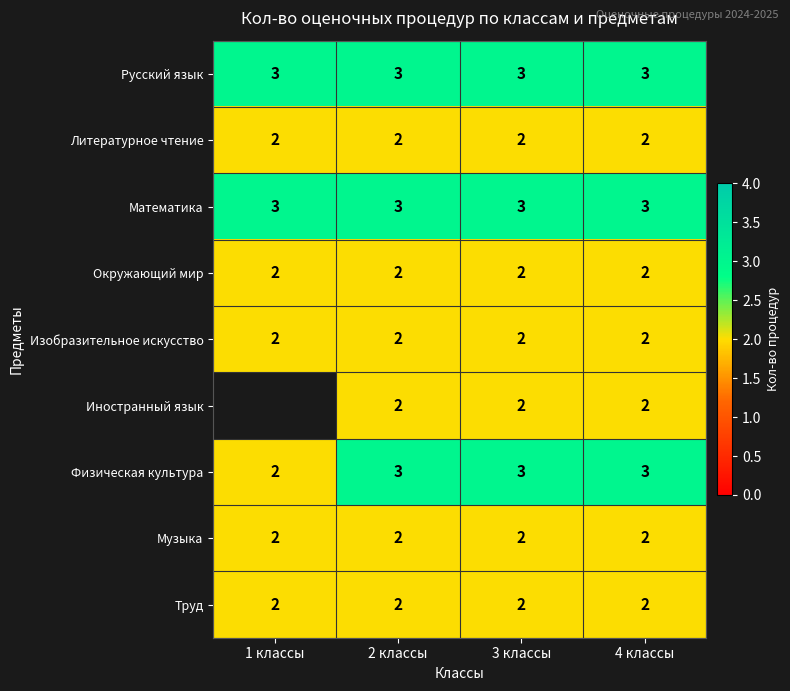

Which has a higher value, 3 классы or 2 классы?

3 классы